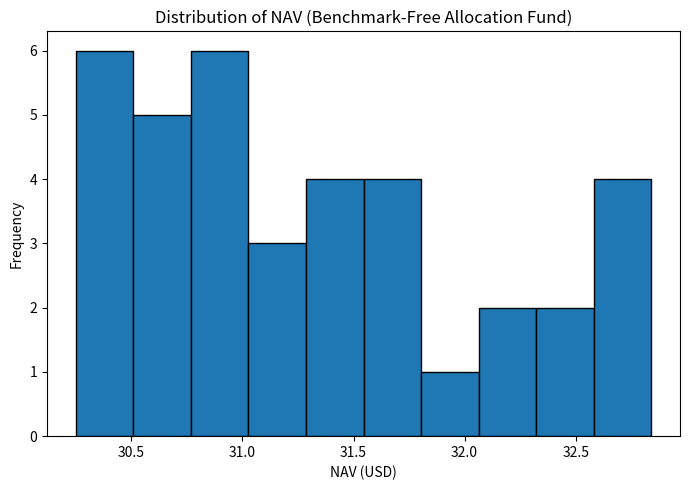

Reading left to right, list every bar in this chart as the range it spans on the x-axis followed by its height. Neither the bar edges nor the heights are printed on the chart, so give them approximately, as read against the axes.

30.25 to 30.50: 6
30.50 to 30.75: 5
30.75 to 31.05: 6
31.05 to 31.30: 3
31.30 to 31.55: 4
31.55 to 31.80: 4
31.80 to 32.05: 1
32.05 to 32.30: 2
32.30 to 32.60: 2
32.60 to 32.85: 4